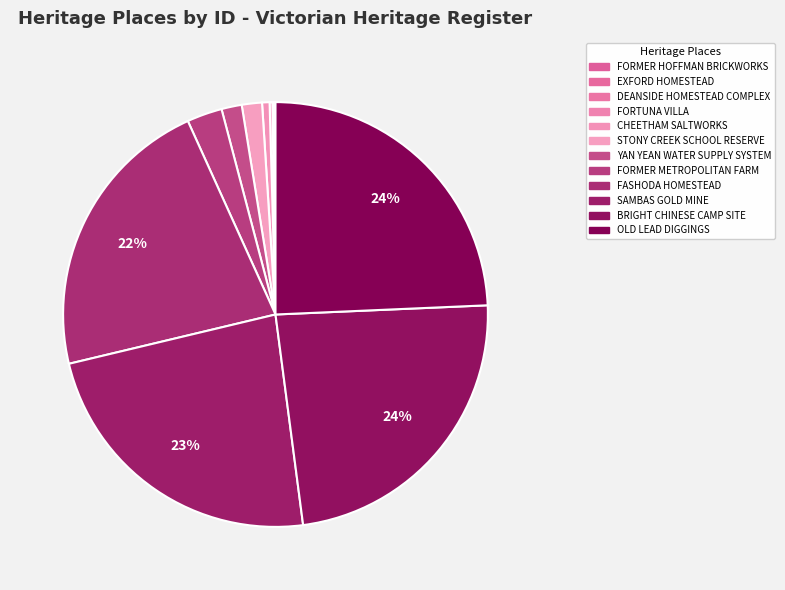

What percentage is the BRIGHT CHINESE CAMP SITE slice, to the nearest percent?

24%